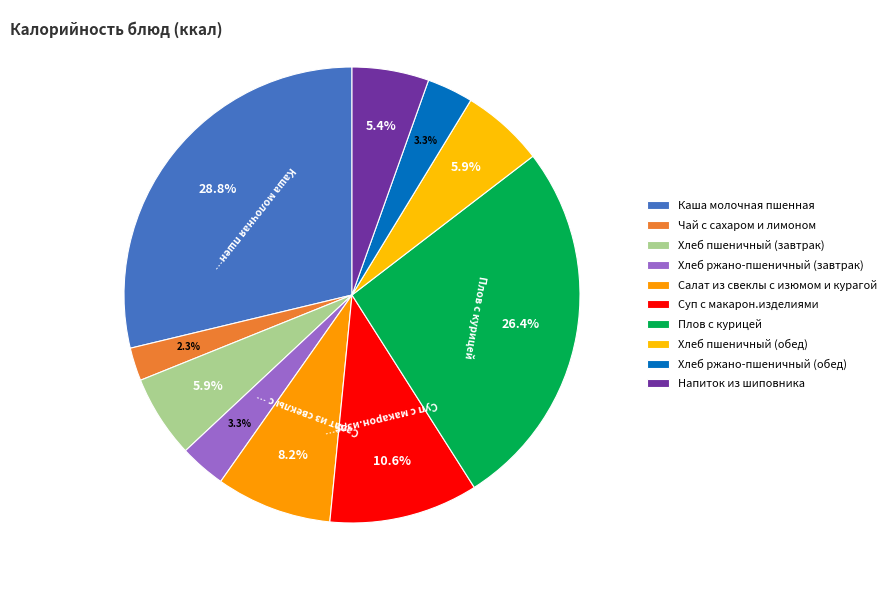

To the nearest percent, what portion does Хлеб ржано-пшеничный (обед) represent?

3%